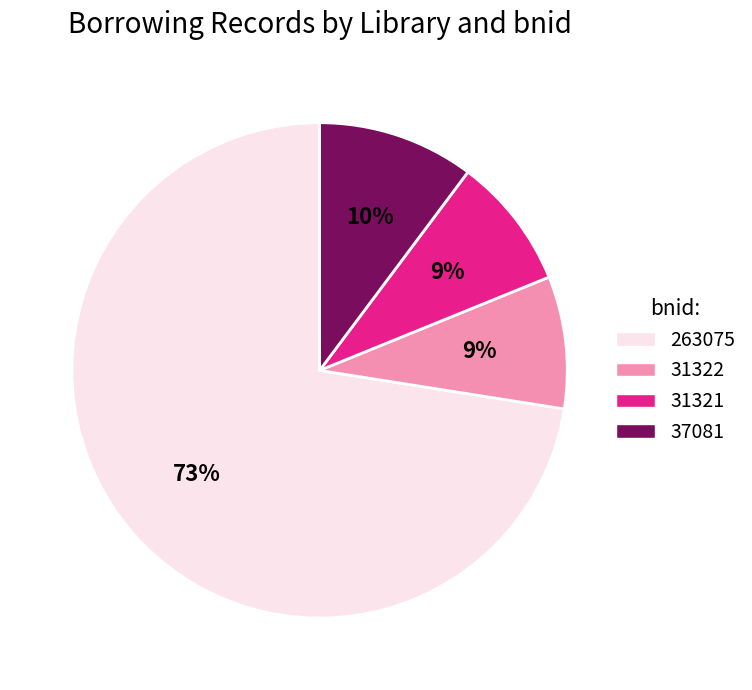

The 37081 slice represents 21% of the pie. True or false?

False